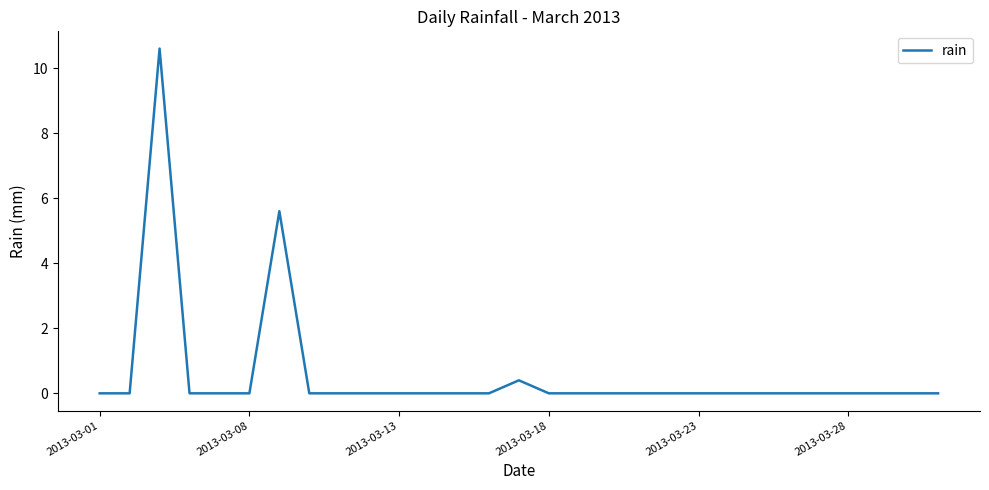

What is the difference between the maximum and minimum values?

10.6